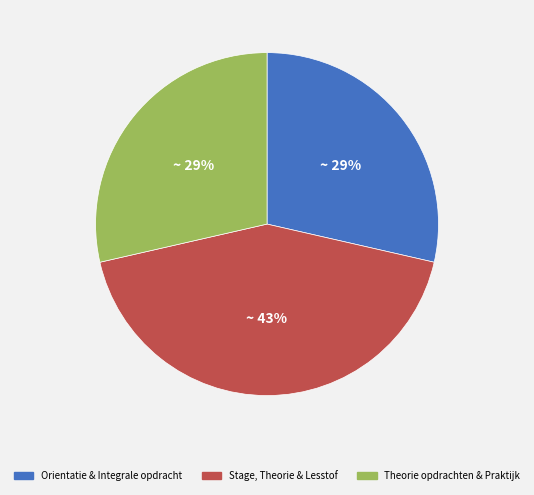

To the nearest percent, what is the difference between the largest and smallest slice percentages?

14%